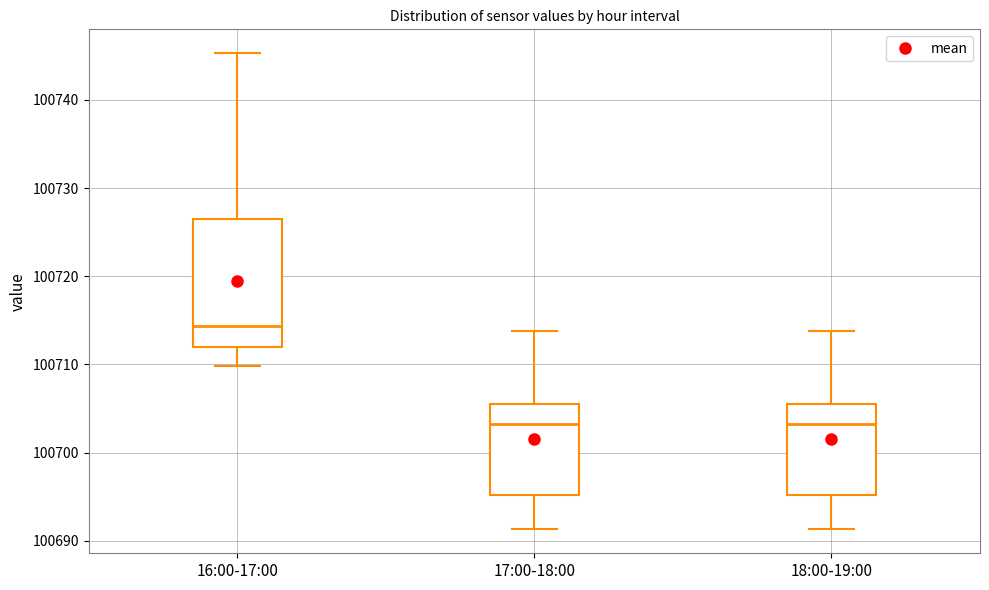

Comparing the boxes themselves (not the whiskers), which one is the tallest?

16:00-17:00